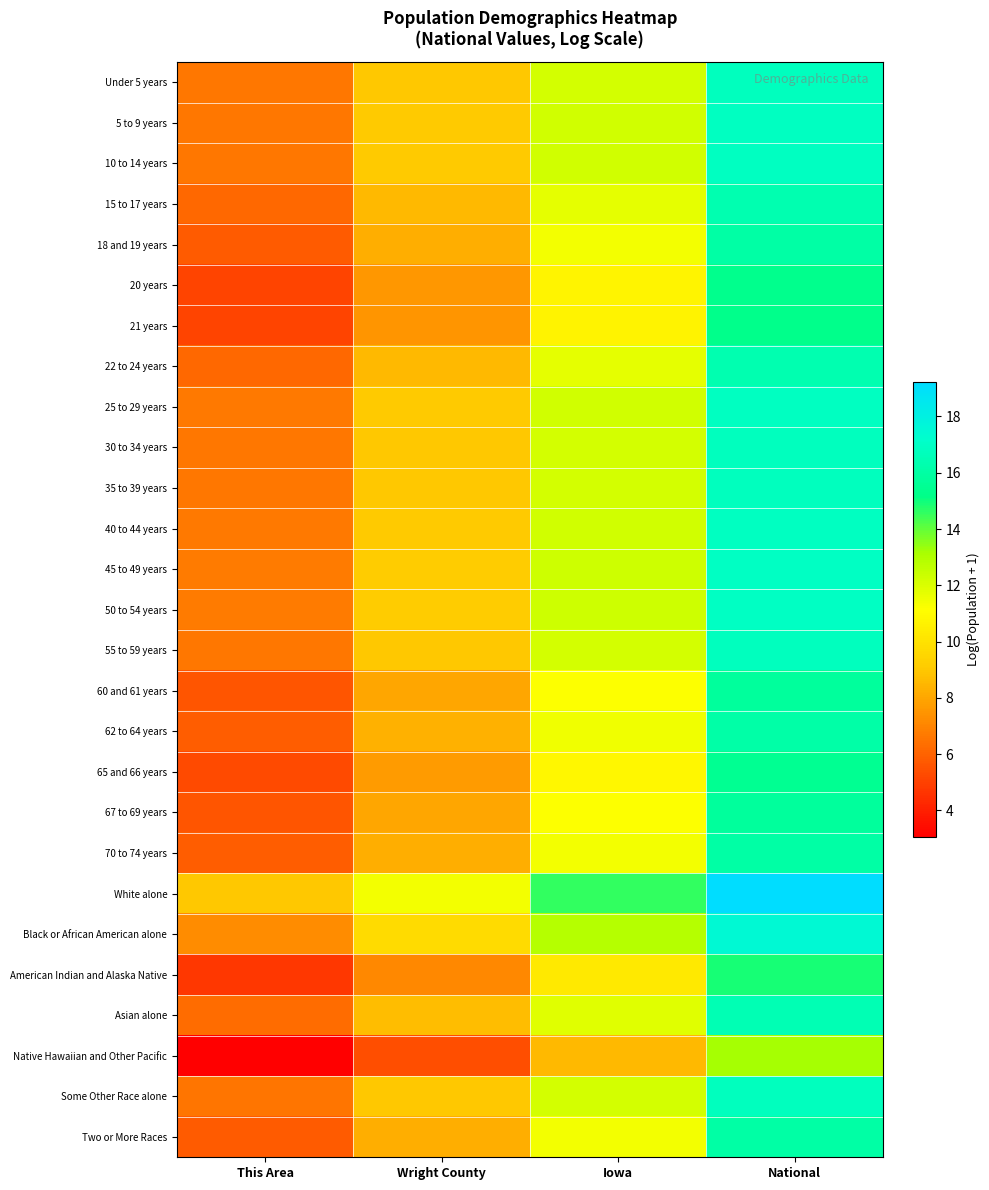

Which label corresponds to the smallest value in the chart?

This Area